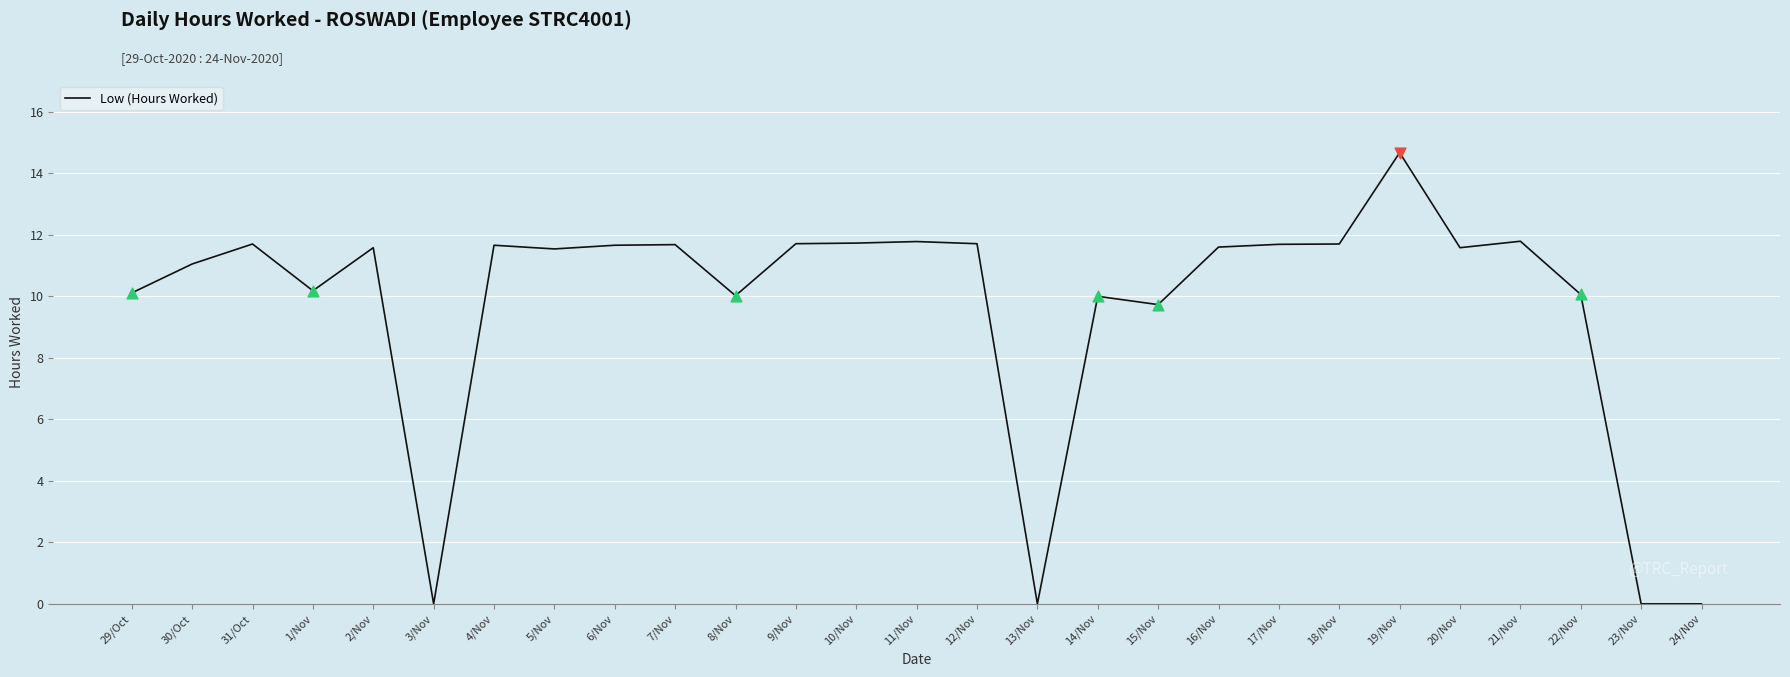

Approximately how many times larger is the value at 5/Nov compared to 6/Nov?

1.0